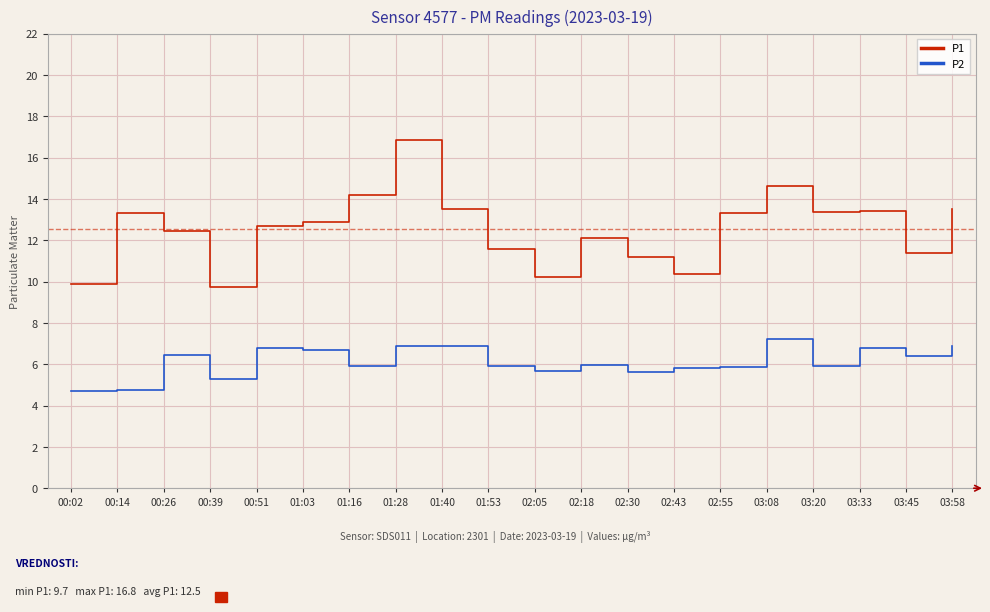

True or false: P2 has more than 2 points higher than both neighbors.

True